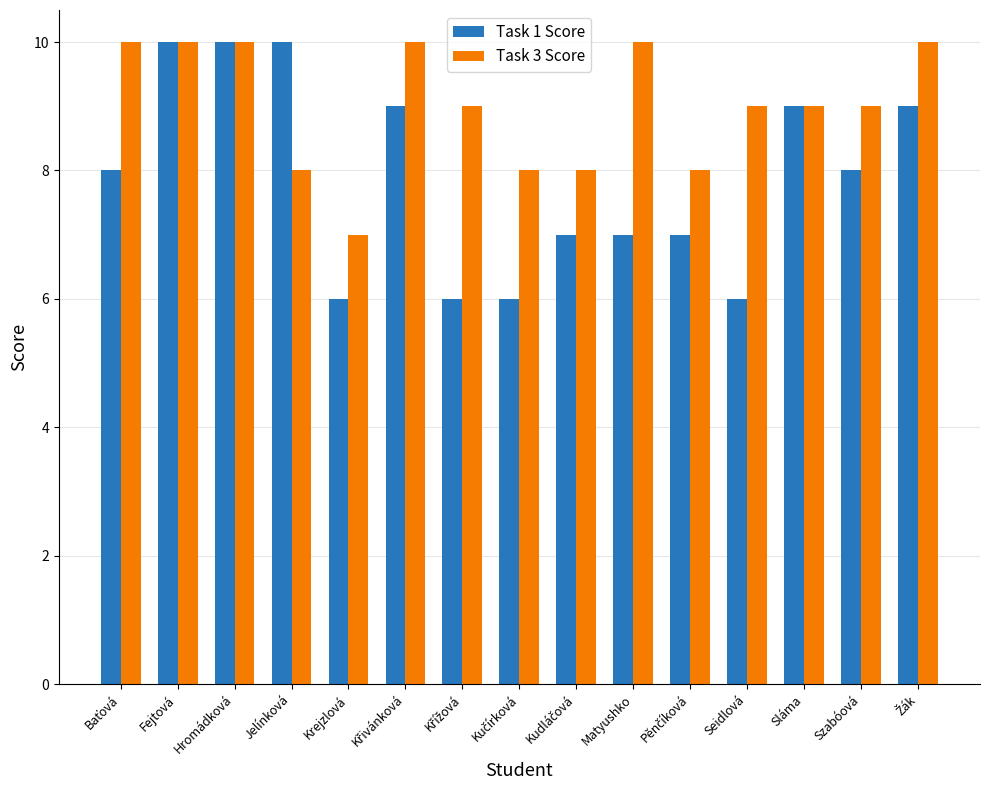

The value of Task 3 Score at Matyushko is 4. True or false?

False